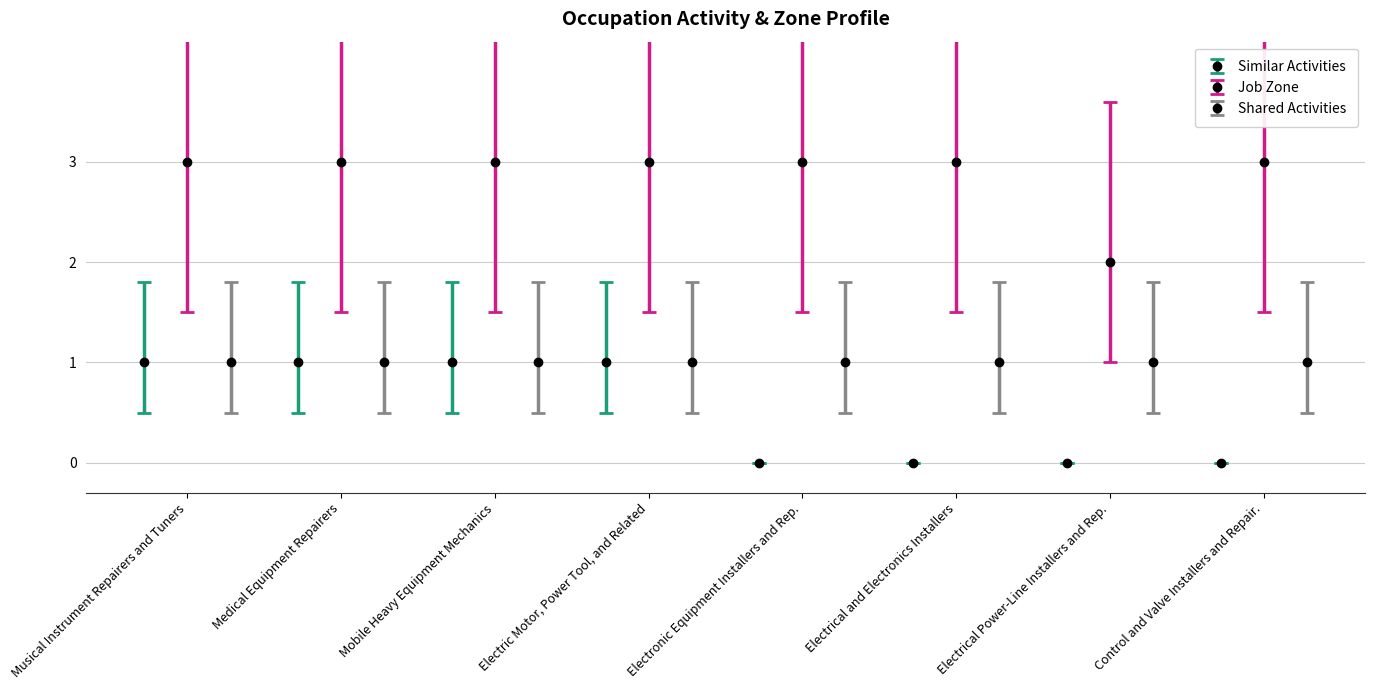

What is the value of the Similar Activities point at the 3rd from the left?

1